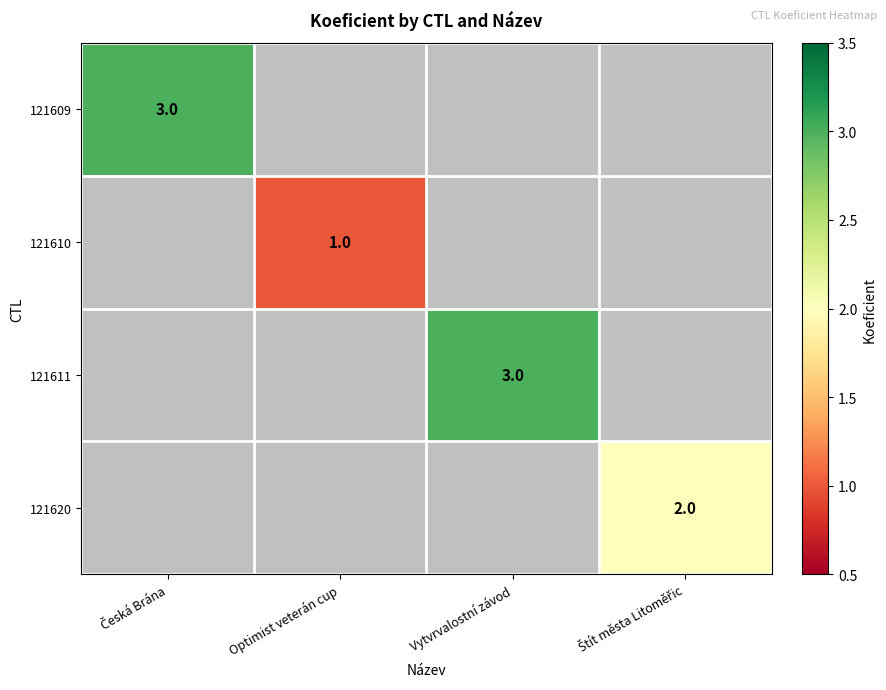

True or false: 121611 has a value of 5 at Vytvrvalostní závod.

False